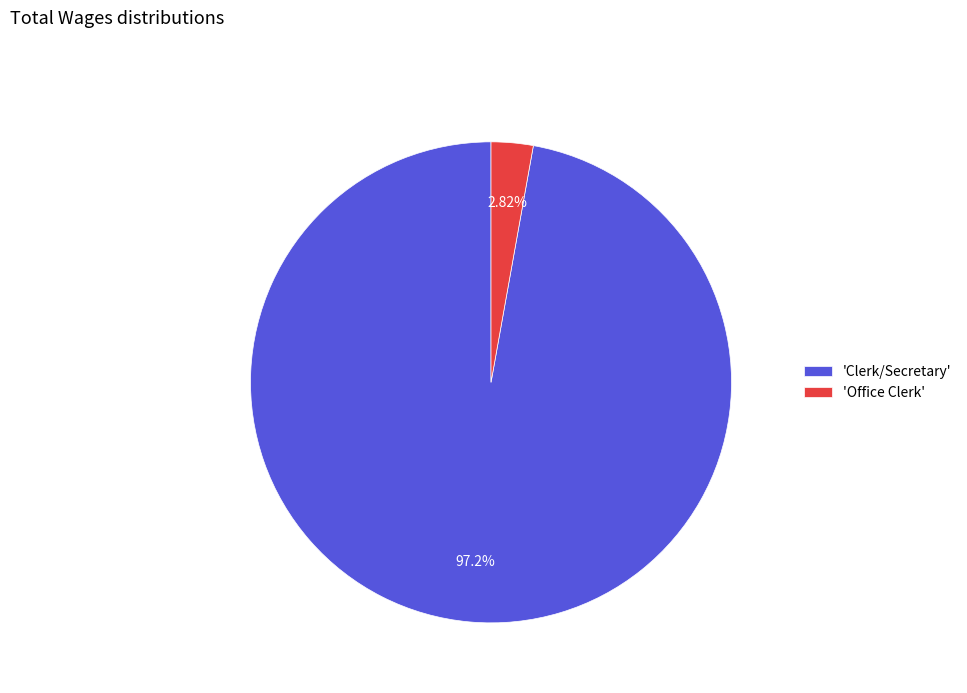

Which slice is the largest?

'Clerk/Secretary'